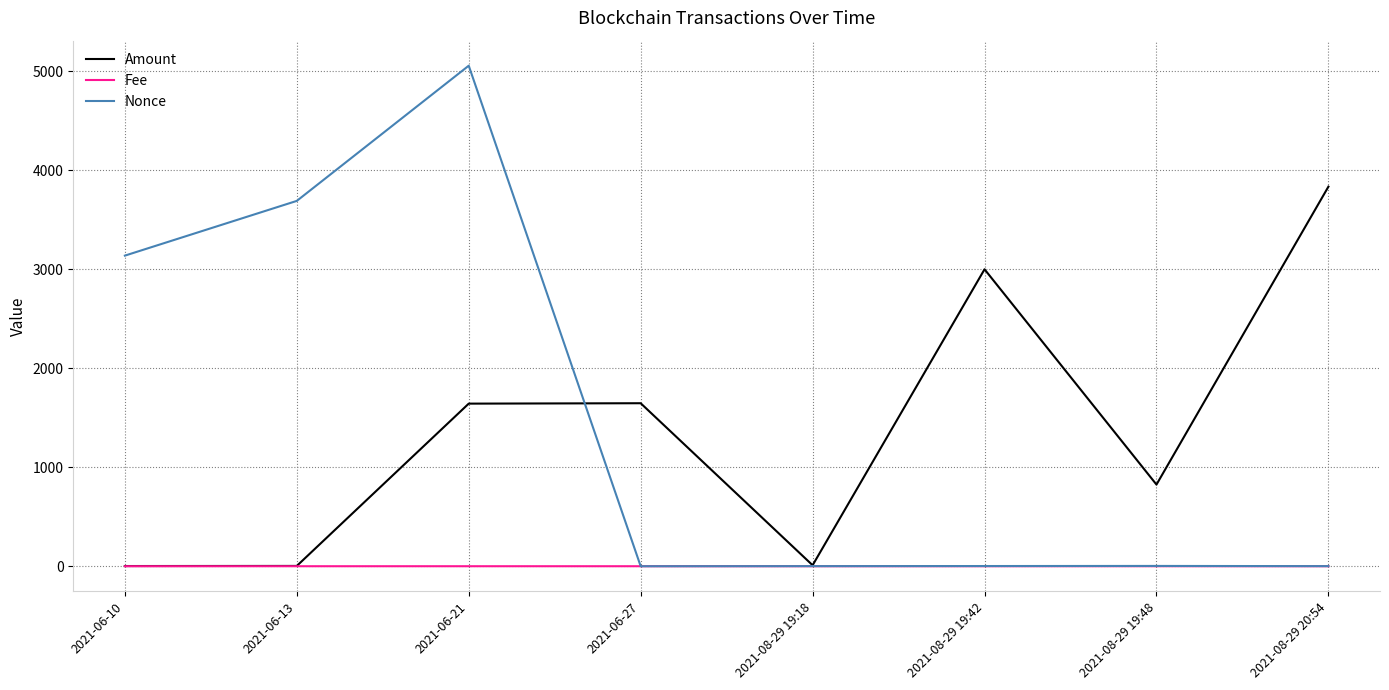

True or false: Amount has a value of 5773.3 at 2021-08-29 20:54.

False